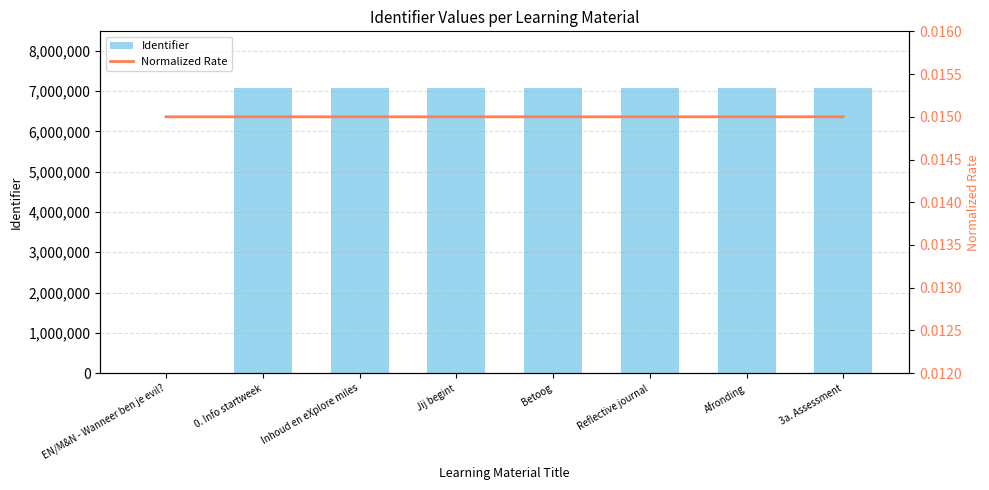

How many series are shown in this chart?

2